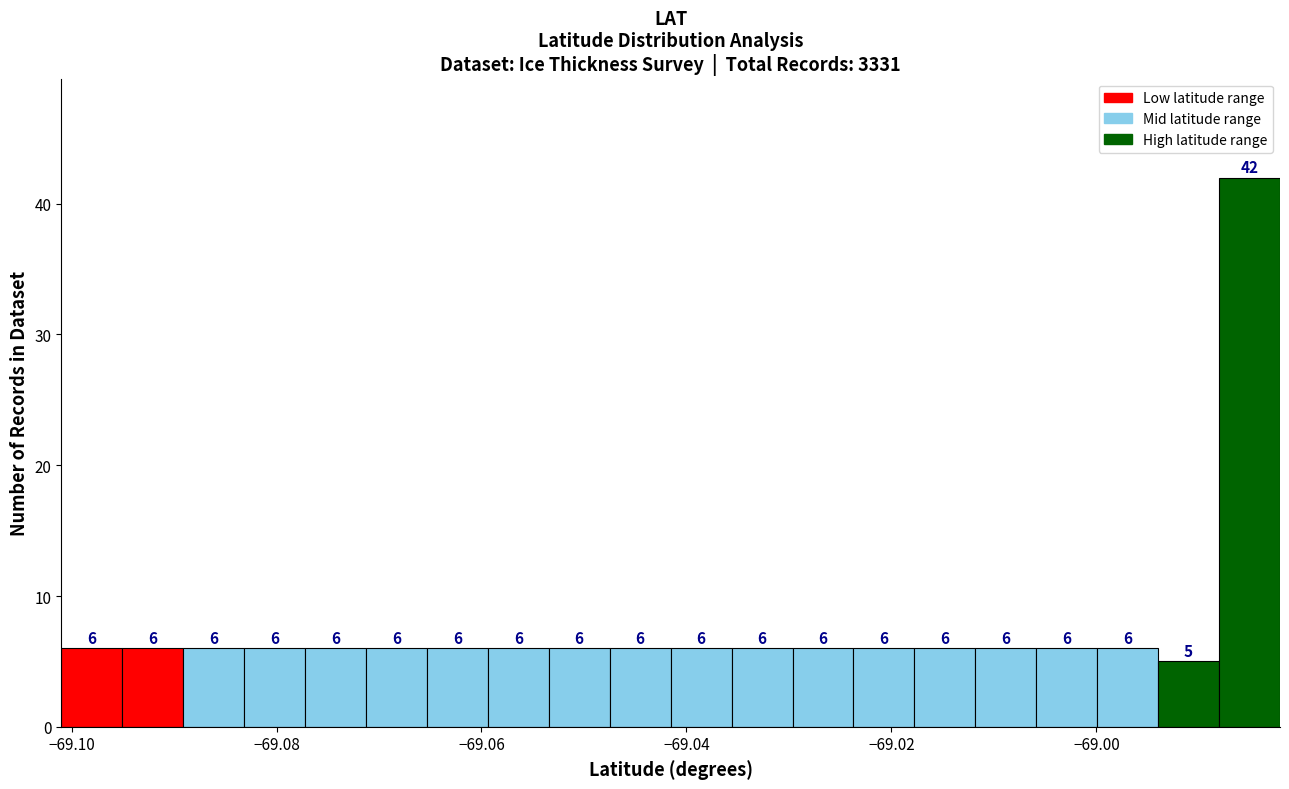

Around what value on the x-axis is the tallest bar? Give the approximate position of its centre, as read against the axis.

-68.986